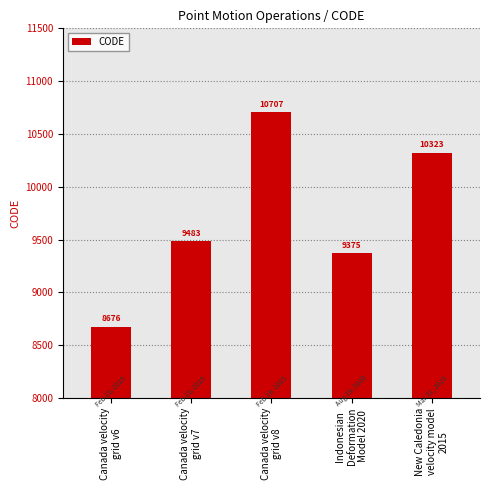

List the labels in order of value, largest first.

Canada velocity
grid v8, New Caledonia
velocity model
2015, Canada velocity
grid v7, Indonesian
Deformation
Model 2020, Canada velocity
grid v6